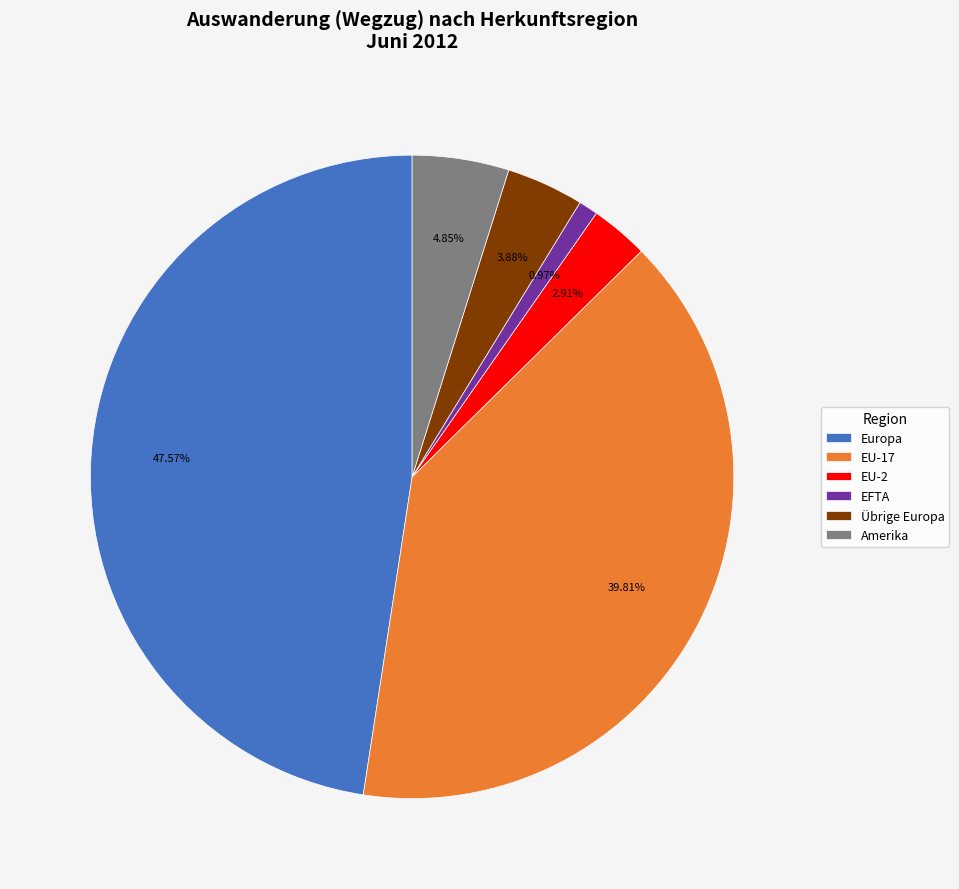

The EFTA slice represents 11% of the pie. True or false?

False